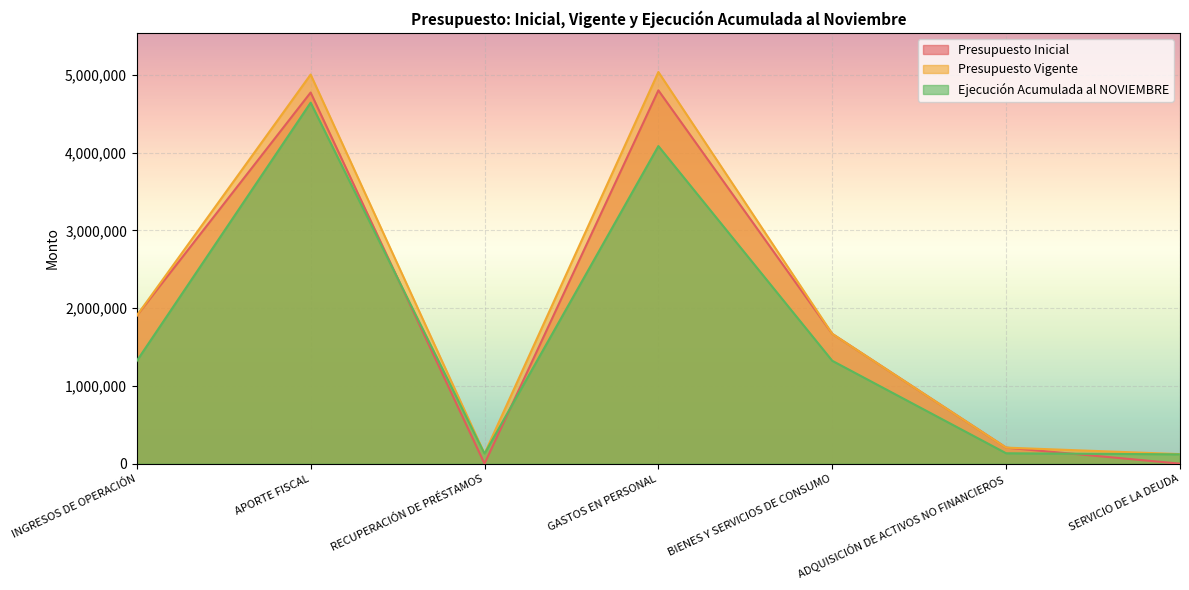

Reading left to right, list all the values displayed in this chart.

Presupuesto Inicial: INGRESOS DE OPERACIÓN=1903350	APORTE FISCAL=4772946	RECUPERACIÓN DE PRÉSTAMOS=10	GASTOS EN PERSONAL=4800902	BIENES Y SERVICIOS DE CONSUMO=1669404	ADQUISICIÓN DE ACTIVOS NO FINANCIEROS=206000	SERVICIO DE LA DEUDA=0
Presupuesto Vigente: INGRESOS DE OPERACIÓN=1903350	APORTE FISCAL=5004033	RECUPERACIÓN DE PRÉSTAMOS=127245	GASTOS EN PERSONAL=5036783	BIENES Y SERVICIOS DE CONSUMO=1669394	ADQUISICIÓN DE ACTIVOS NO FINANCIEROS=206000	SERVICIO DE LA DEUDA=122451
Ejecución Acumulada al NOVIEMBRE: INGRESOS DE OPERACIÓN=1320411	APORTE FISCAL=4642249	RECUPERACIÓN DE PRÉSTAMOS=127245	GASTOS EN PERSONAL=4083954	BIENES Y SERVICIOS DE CONSUMO=1322849	ADQUISICIÓN DE ACTIVOS NO FINANCIEROS=133462	SERVICIO DE LA DEUDA=119569